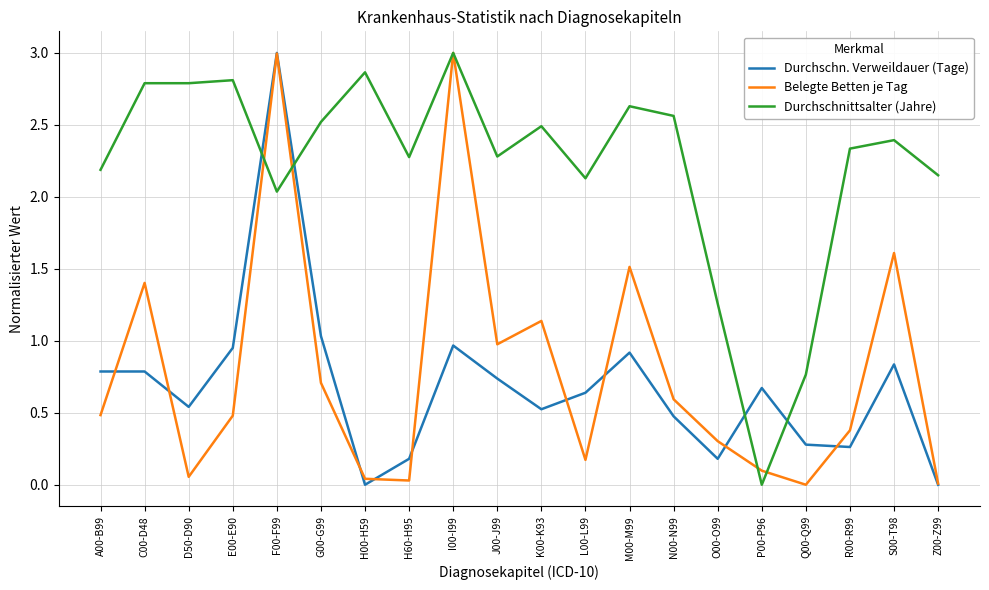

True or false: Durchschn. Verweildauer (Tage) and Belegte Betten je Tag intersect in this chart.

True